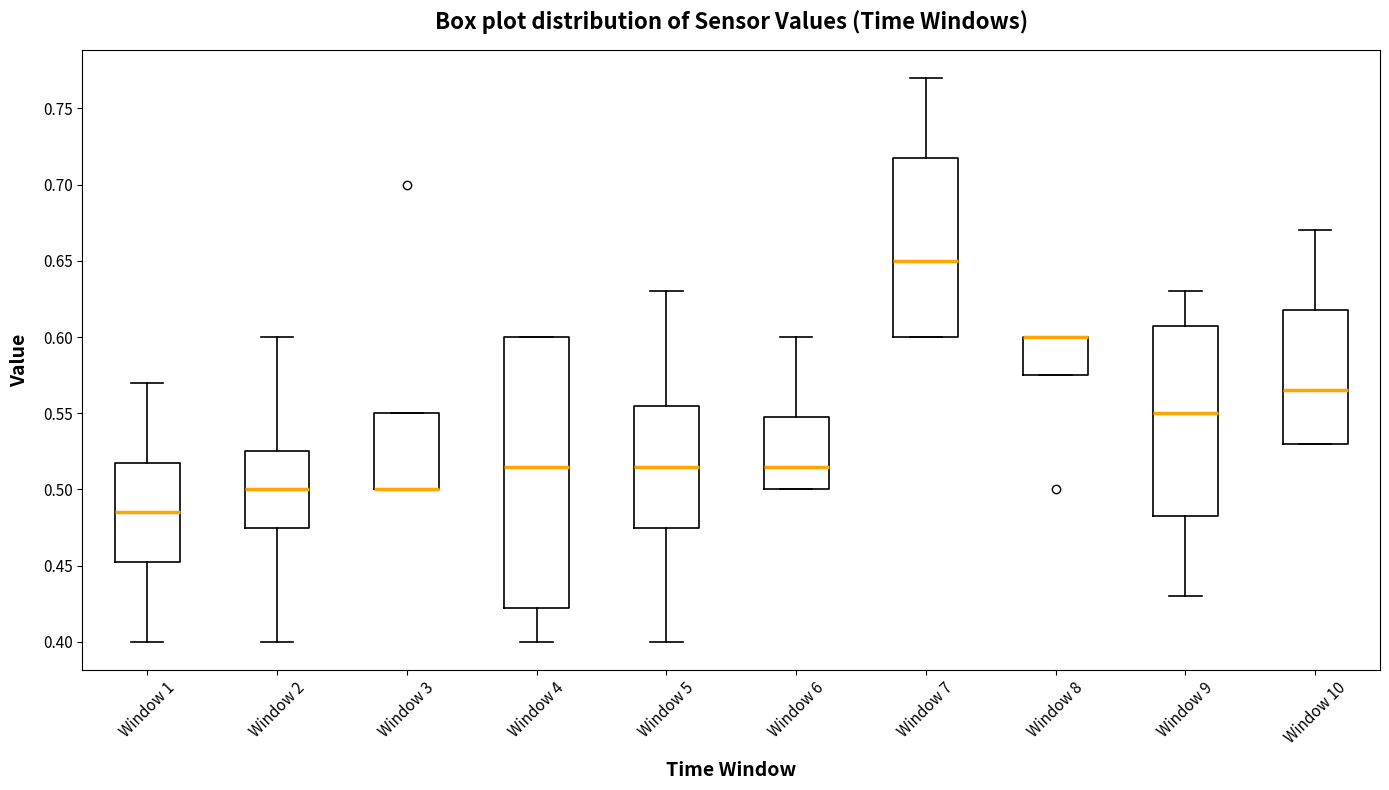

Reading left to right, transcribe this box plot: for each box, give where its median line is, the range the box spans, and where its two whiskers end, as read against the y-axis. The values are not printed on the chart, so give them approximately, as read against the axis.

Window 1: median 0.485, box 0.455 to 0.520, whiskers 0.400 to 0.570
Window 2: median 0.500, box 0.475 to 0.525, whiskers 0.400 to 0.600
Window 3: median 0.500 (drawn on the box's lower edge), box 0.500 to 0.550, whiskers 0.500 to 0.550
Window 4: median 0.515, box 0.425 to 0.600, whiskers 0.400 to 0.600
Window 5: median 0.515, box 0.475 to 0.555, whiskers 0.400 to 0.630
Window 6: median 0.515, box 0.500 to 0.550, whiskers 0.500 to 0.600
Window 7: median 0.650, box 0.600 to 0.720, whiskers 0.600 to 0.770
Window 8: median 0.600 (drawn on the box's upper edge), box 0.575 to 0.600, whiskers 0.575 to 0.600
Window 9: median 0.550, box 0.485 to 0.610, whiskers 0.430 to 0.630
Window 10: median 0.565, box 0.530 to 0.620, whiskers 0.530 to 0.670